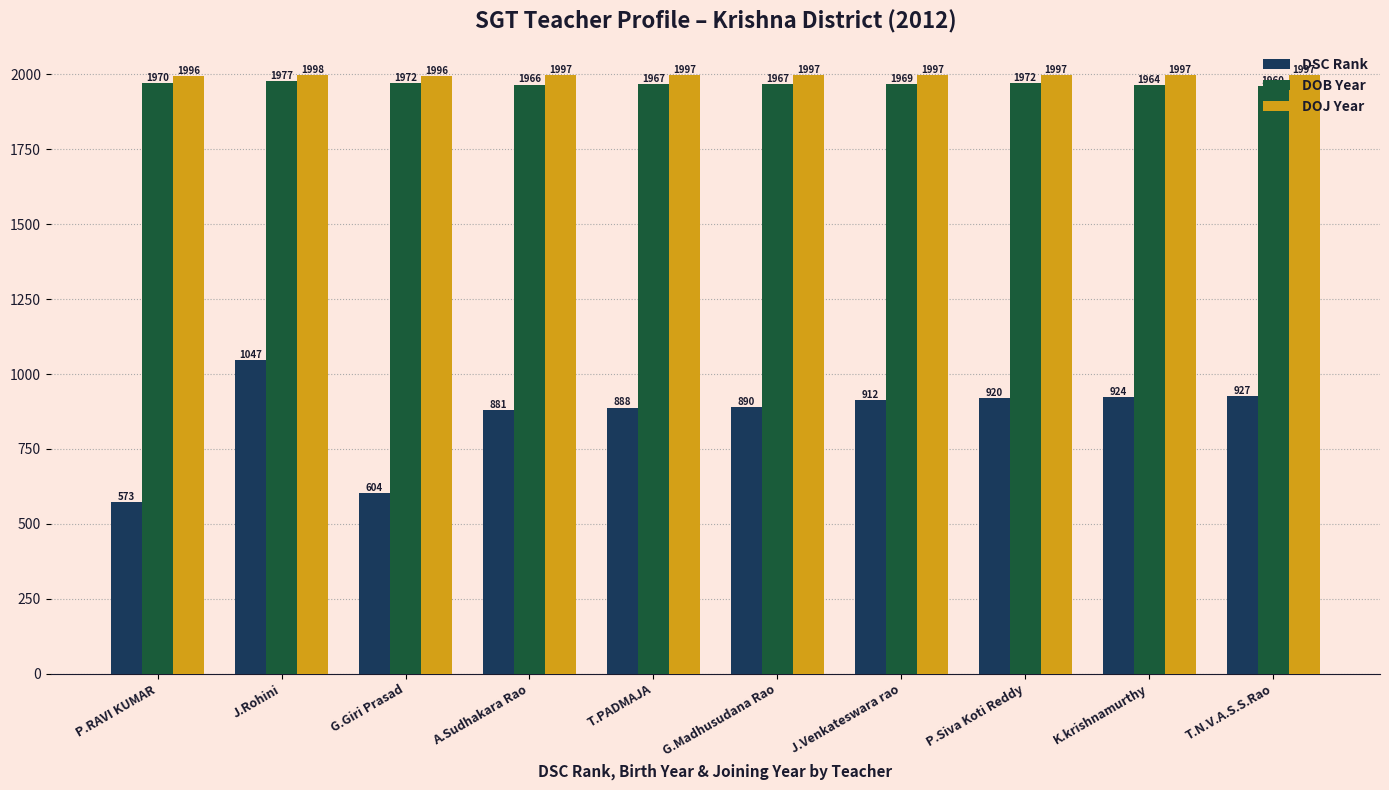

What position from the left is P.Siva Koti Reddy?

8